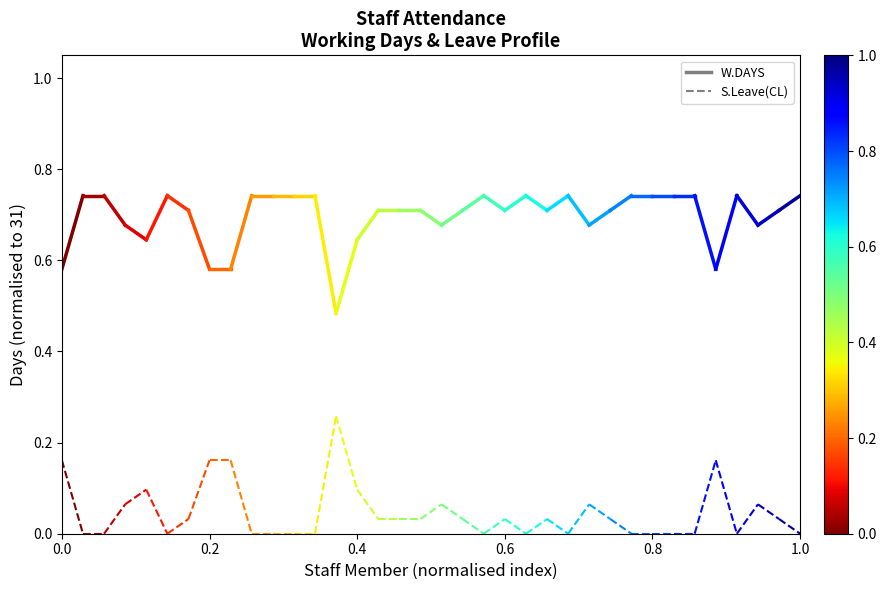

Rank the series by their average value, from lowest to highest.

S.Leave(CL), W.DAYS